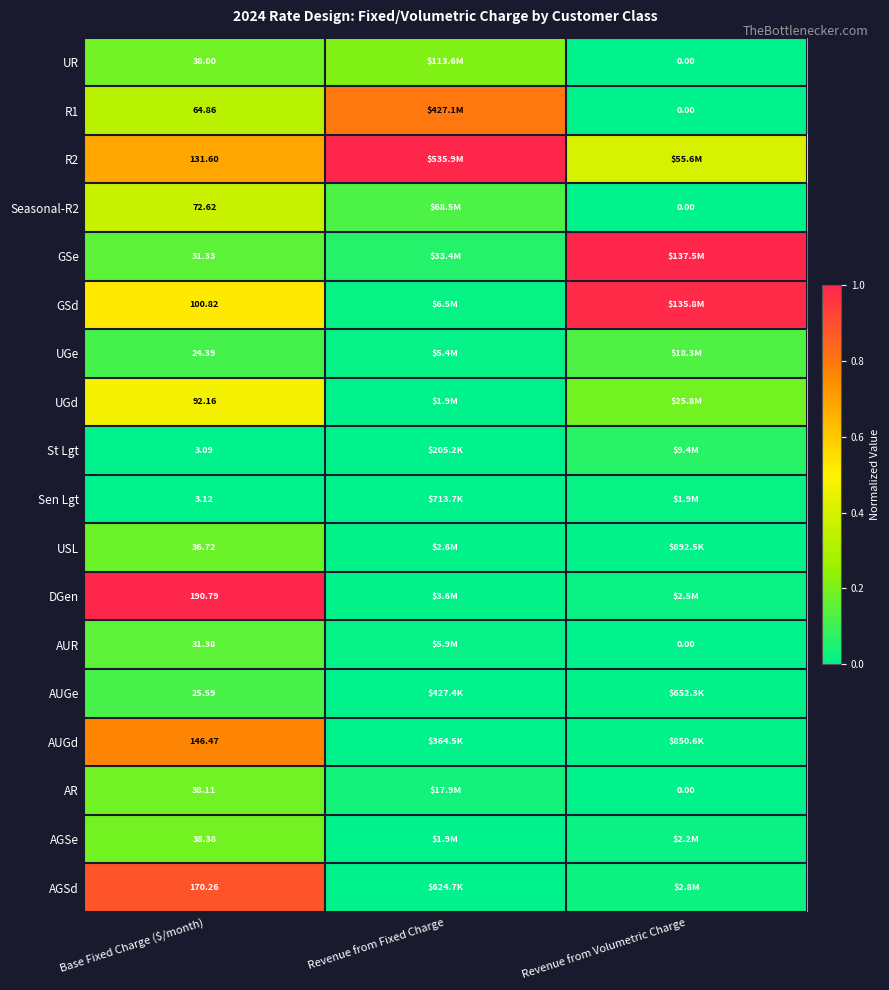

Which has a higher value, Revenue from Volumetric Charge or Revenue from Fixed Charge?

Revenue from Fixed Charge